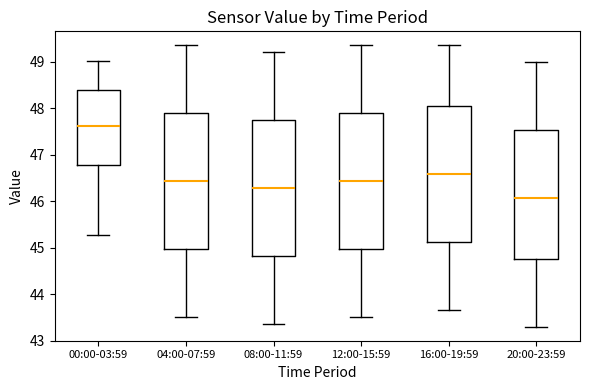

Reading left to right, transcribe this box plot: for each box, give where its median line is, the range the box spans, and where its two whiskers end, as read against the y-axis. The values are not printed on the chart, so give them approximately, as read against the axis.

00:00-03:59: median 47.6, box 46.8 to 48.4, whiskers 45.3 to 49.0
04:00-07:59: median 46.4, box 45.0 to 47.9, whiskers 43.5 to 49.4
08:00-11:59: median 46.3, box 44.8 to 47.7, whiskers 43.4 to 49.2
12:00-15:59: median 46.4, box 45.0 to 47.9, whiskers 43.5 to 49.4
16:00-19:59: median 46.6, box 45.1 to 48.0, whiskers 43.7 to 49.4
20:00-23:59: median 46.1, box 44.8 to 47.5, whiskers 43.3 to 49.0